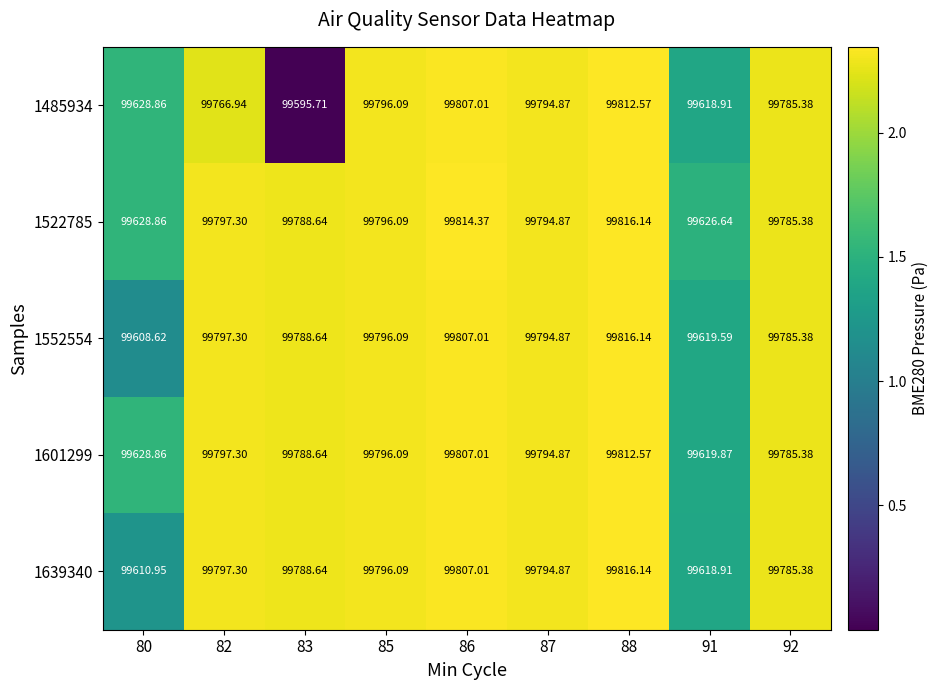

Which series has the widest spread of values?

1485934